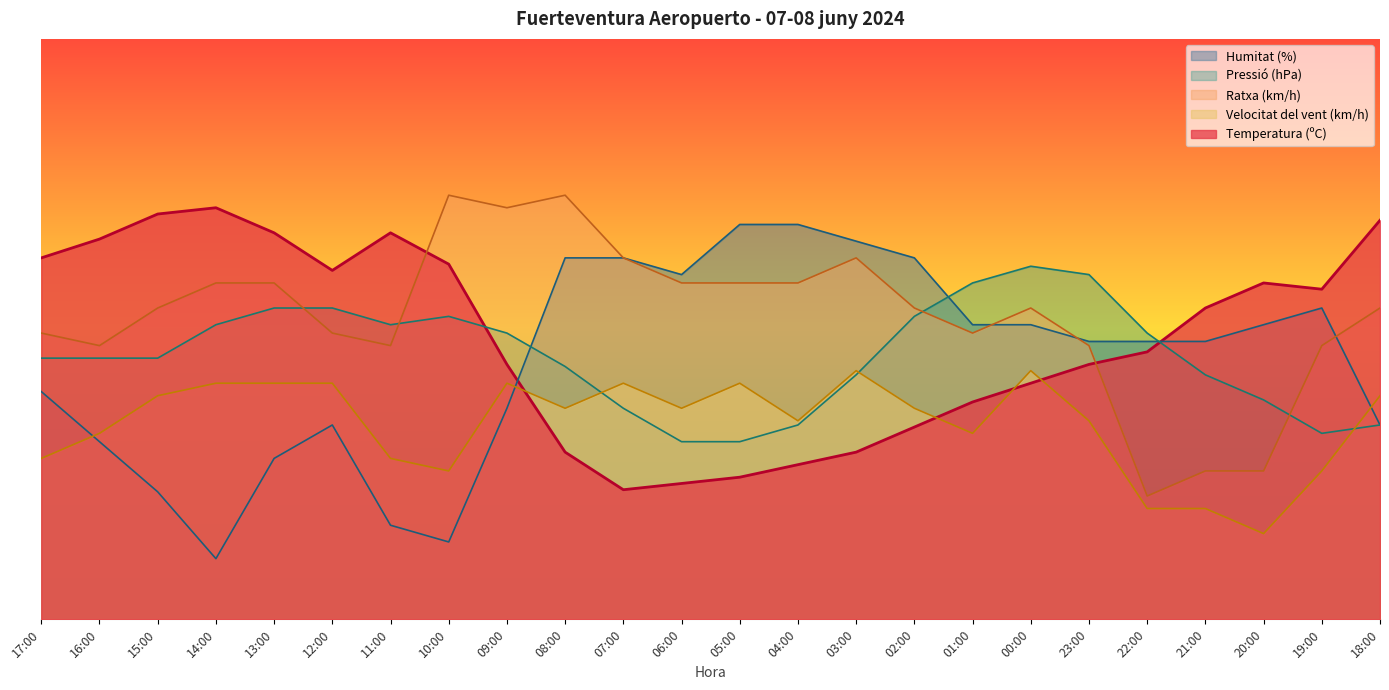

Which has a higher value, 20:00 or 09:00?

20:00